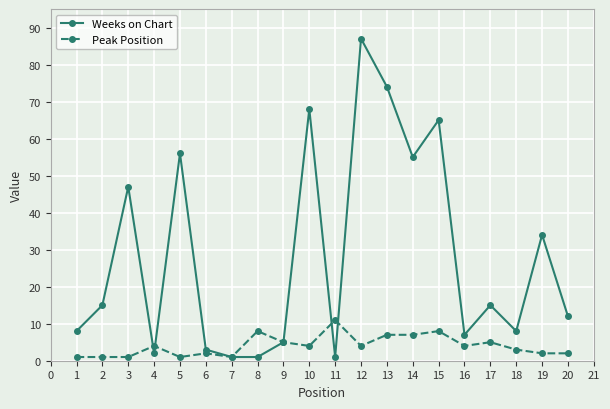

What is the sum of the Weeks on Chart values at 1 and 13?

82